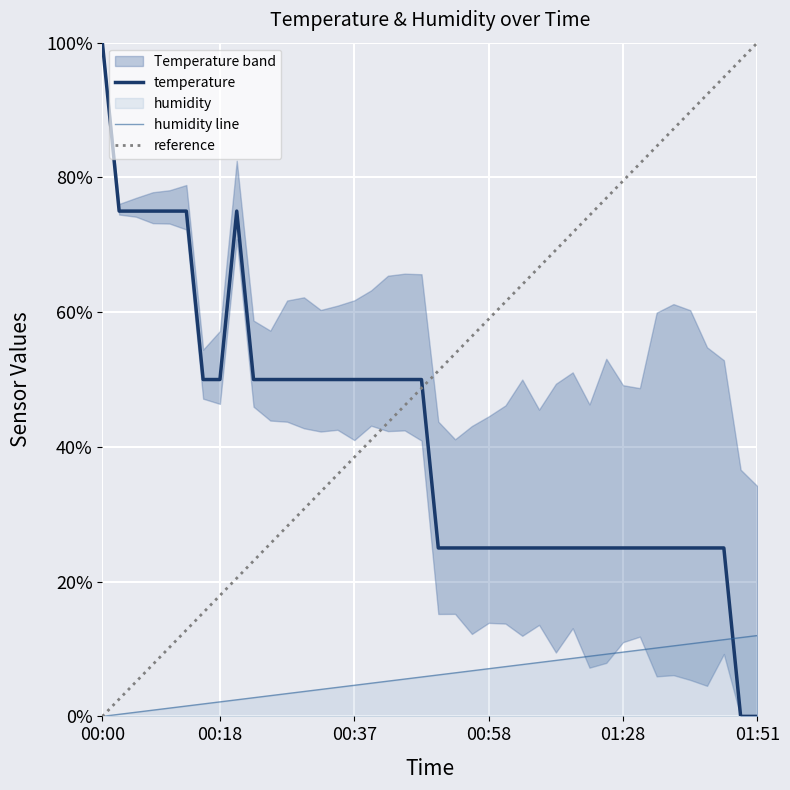

Rank the categories by value from highest to lowest.

00:00, 00:03, 00:05, 00:08, 00:10, 00:13, 00:20, 00:15, 00:18, 00:23, 00:25, 00:28, 00:30, 00:32, 00:35, 00:37, 00:40, 00:42, 00:45, 00:47, 00:50, 00:53, 00:55, 00:58, 01:00, 01:03, 01:05, 01:07, 01:10, 01:13, 01:18, 01:28, 01:34, 01:36, 01:39, 01:42, 01:44, 01:47, 01:49, 01:51